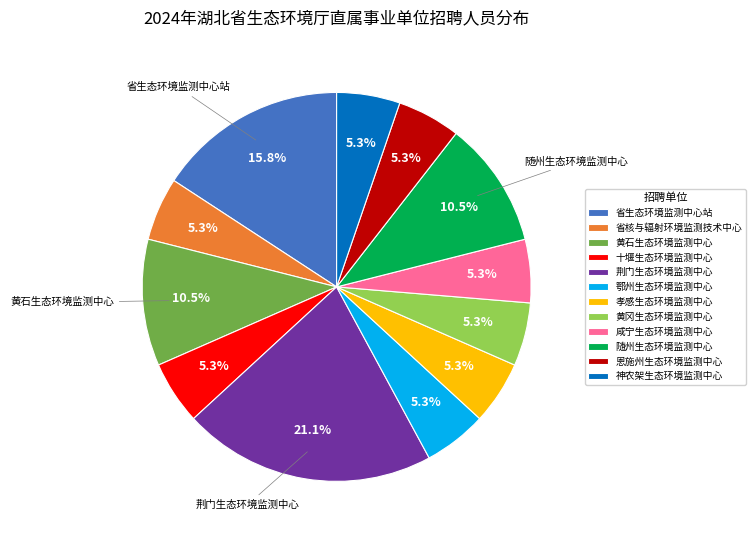

Does 荆门生态环境监测中心 account for over 50% of the chart?

No